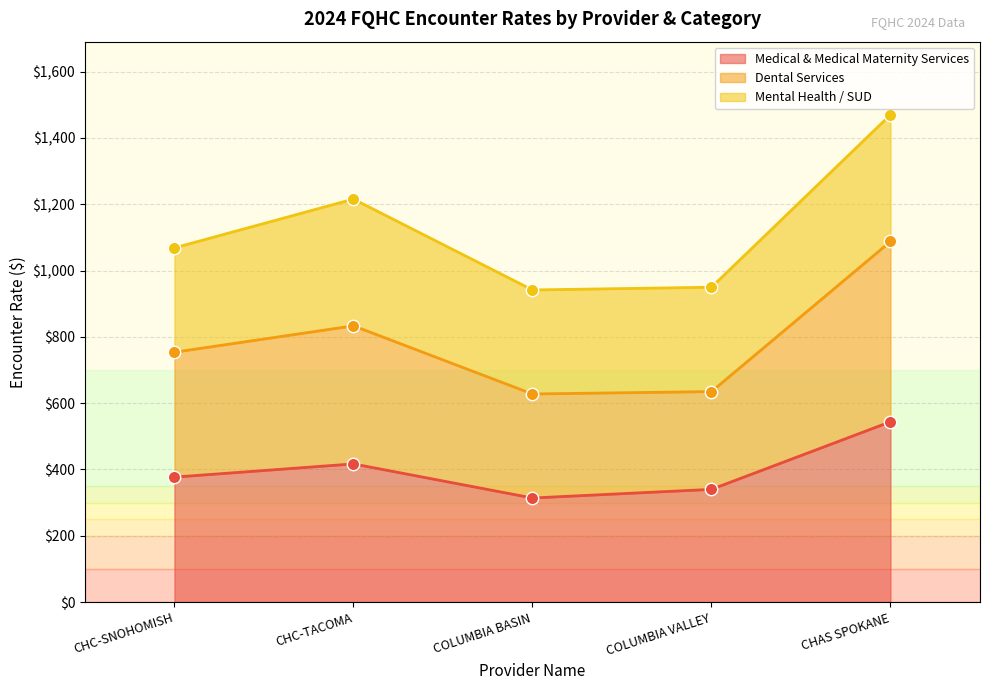

Is the value of Dental Services at COLUMBIA VALLEY greater than the value of Medical & Medical Maternity Services at CHC-TACOMA?

Yes